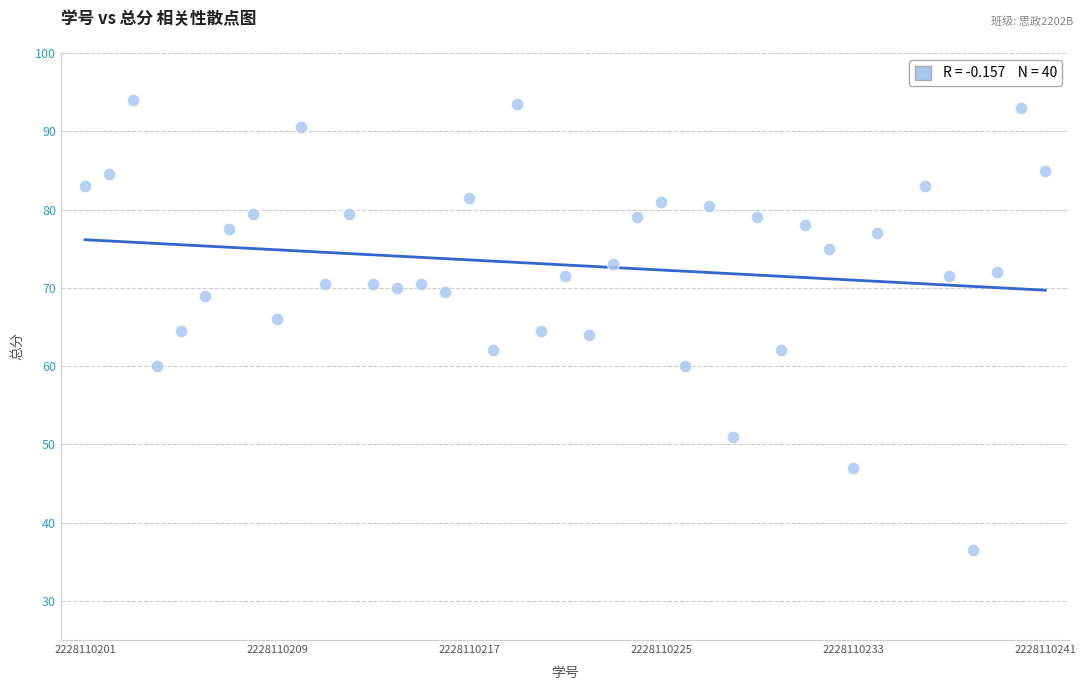

What is the range of Y values (max minus min)?

57.5